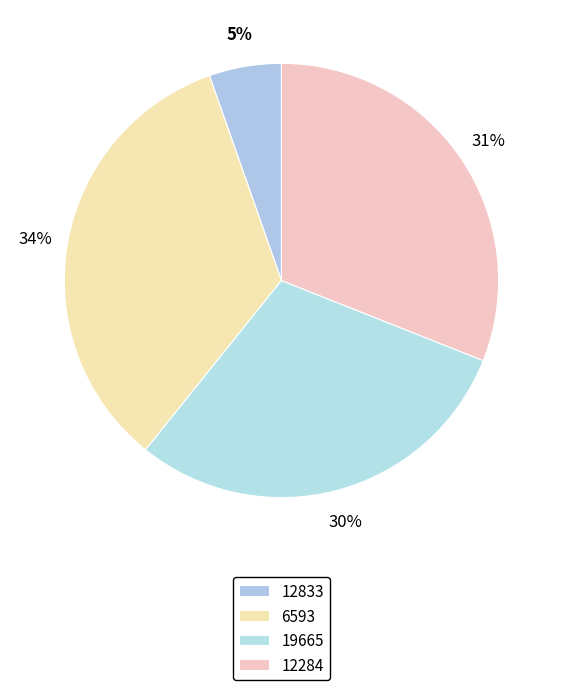

How many slices are in this pie chart?

4